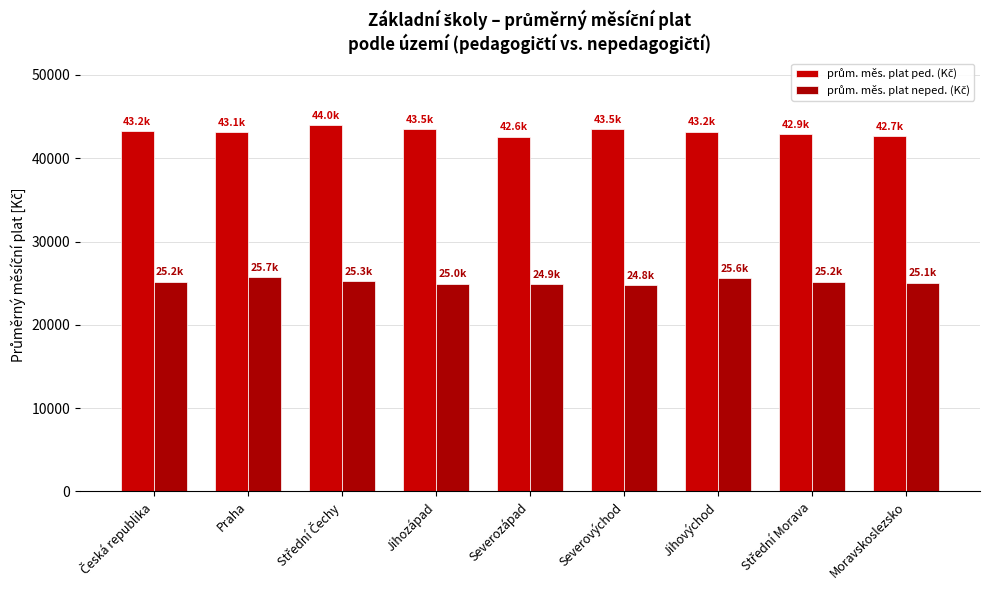

The prům. měs. plat ped. (Kč) series shows 43193.2 at Jihovýchod. True or false?

True